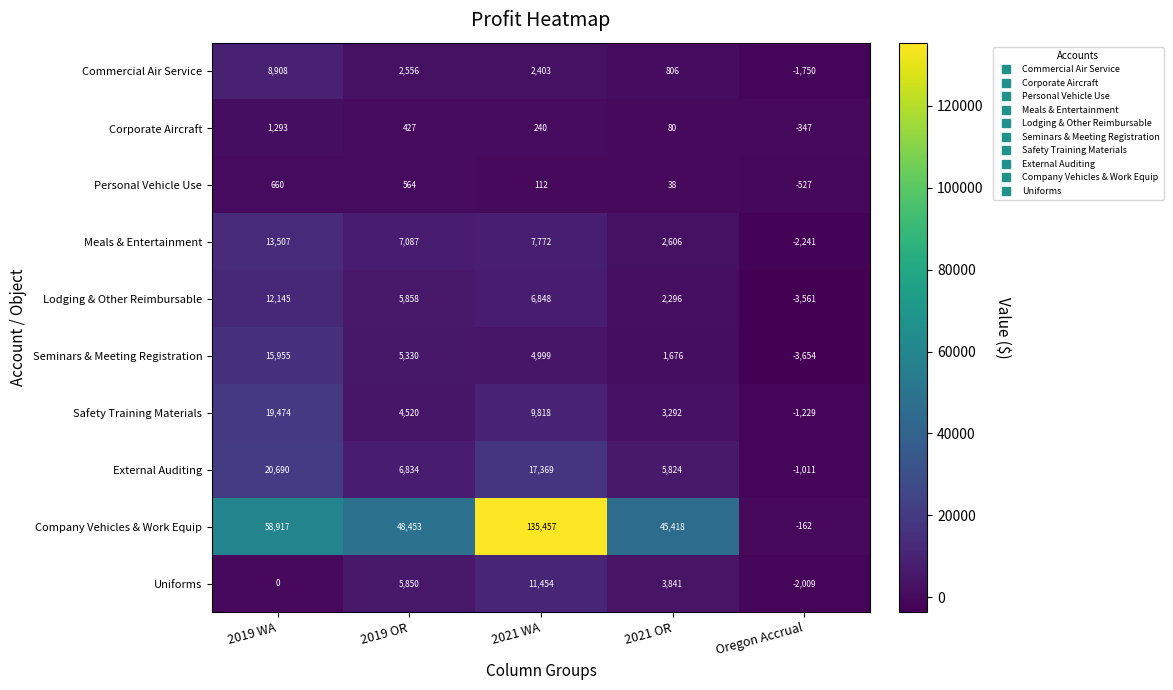

Which series has the widest spread of values?

Company Vehicles & Work Equip